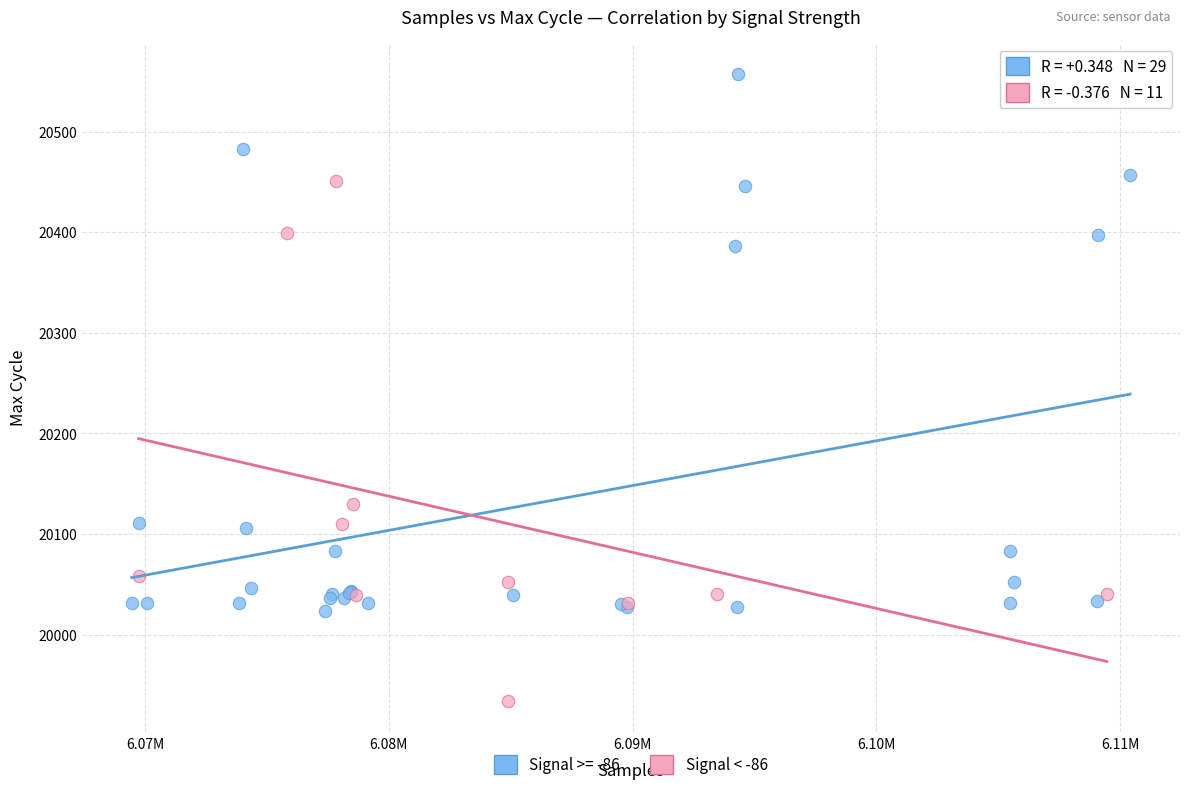

Which series reaches the minimum Y coordinate?

Signal < -86